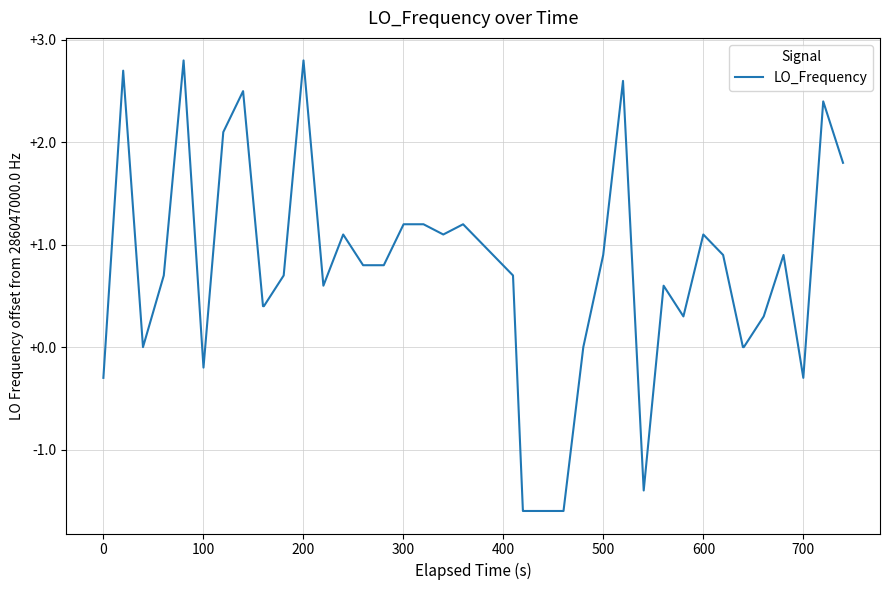

What is the minimum value shown in the chart?

-1.6